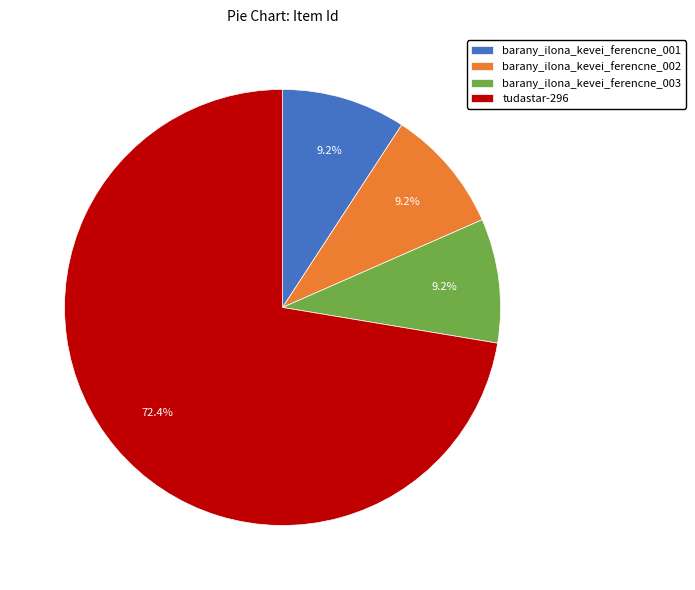

What is the ratio of the value at tudastar-296 to the value at barany_ilona_kevei_ferencne_002?

7.9